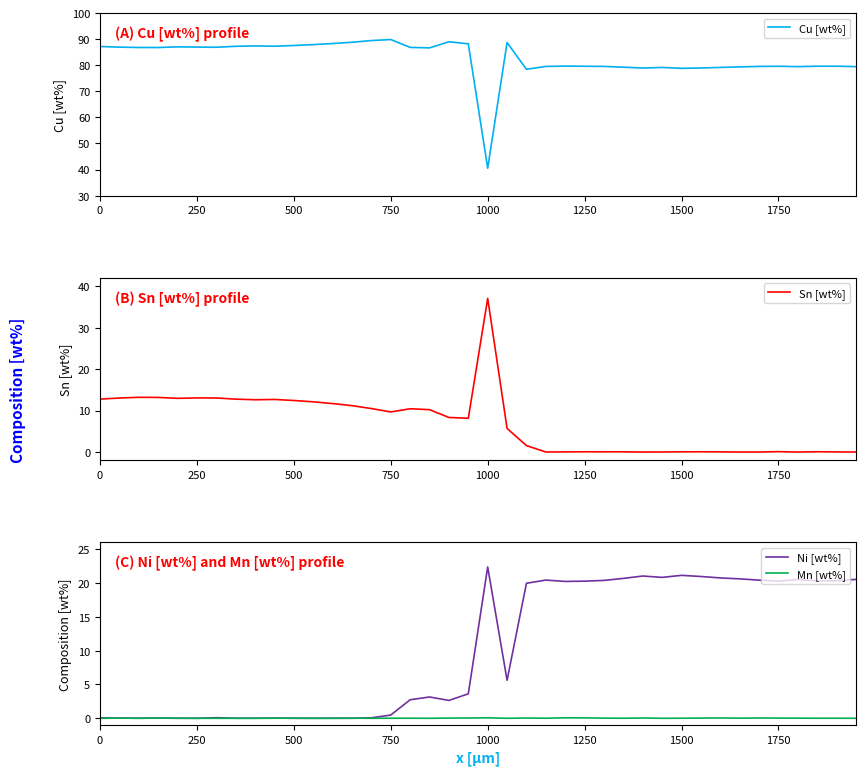

What is the highest value of the Ni [wt%] series?

22.4